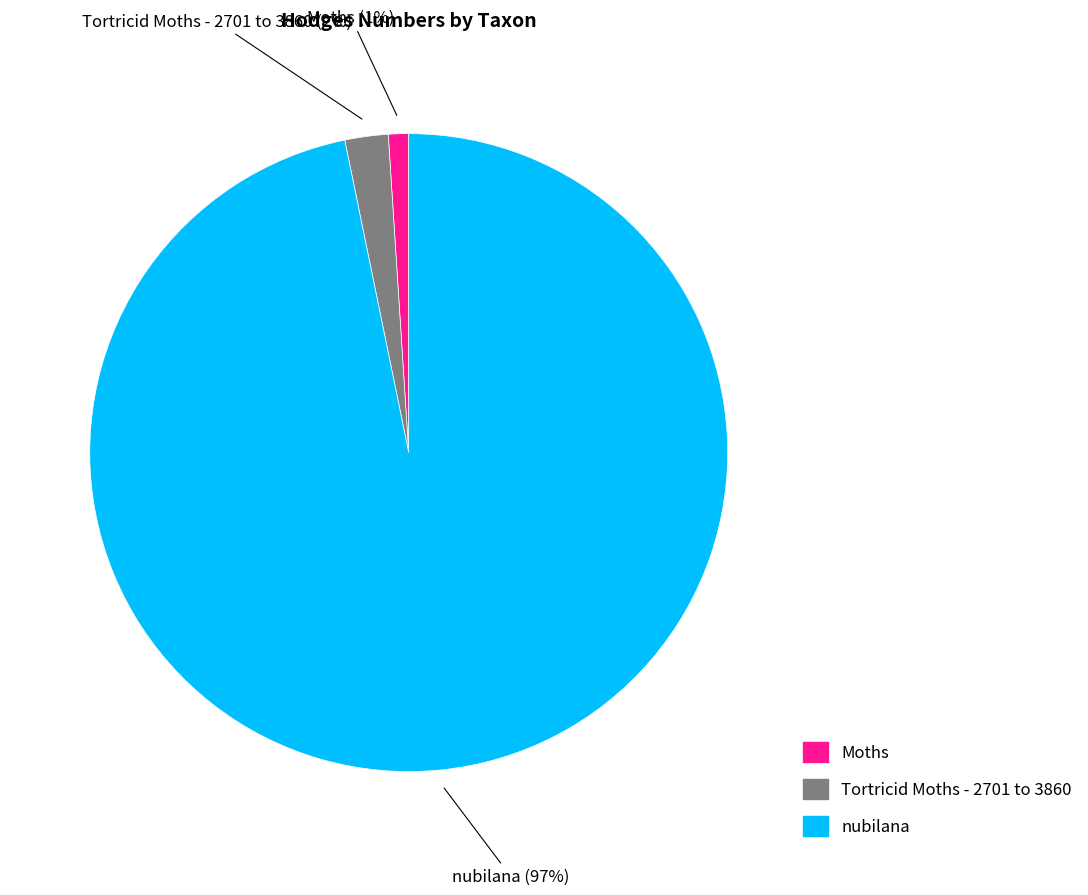

To the nearest percent, what is the average slice percentage?

33%